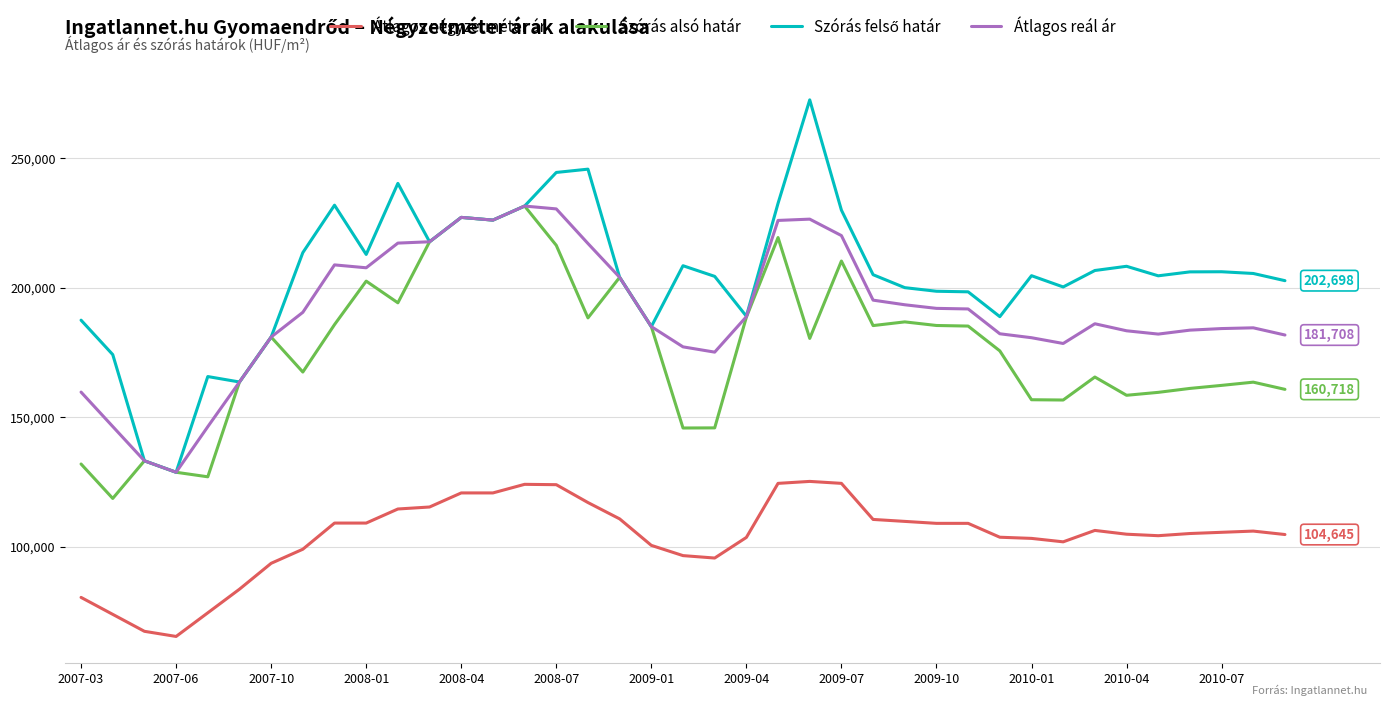

What is the lowest value of the Átlagos reál ár series?

128690